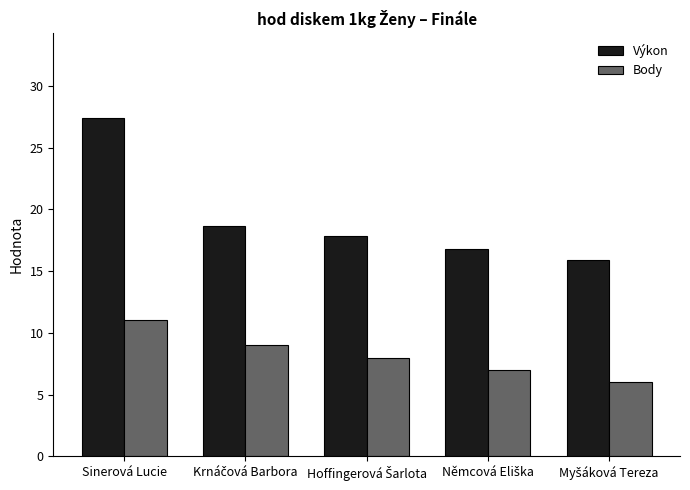

Which series has the largest total across all categories?

Výkon